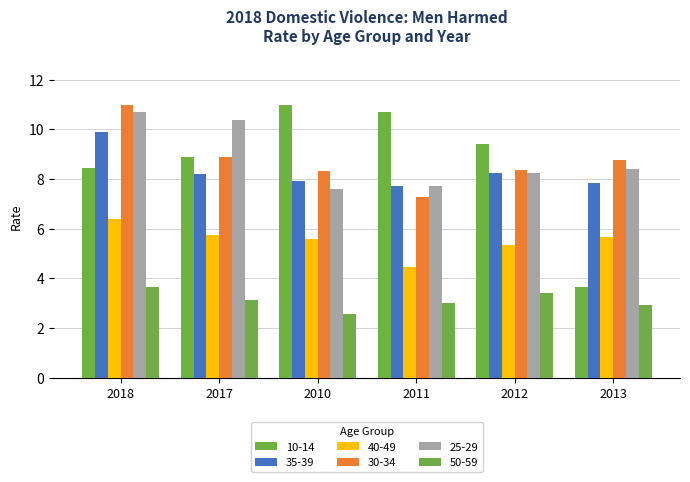

How many data points in 35-39 are above 8?

3